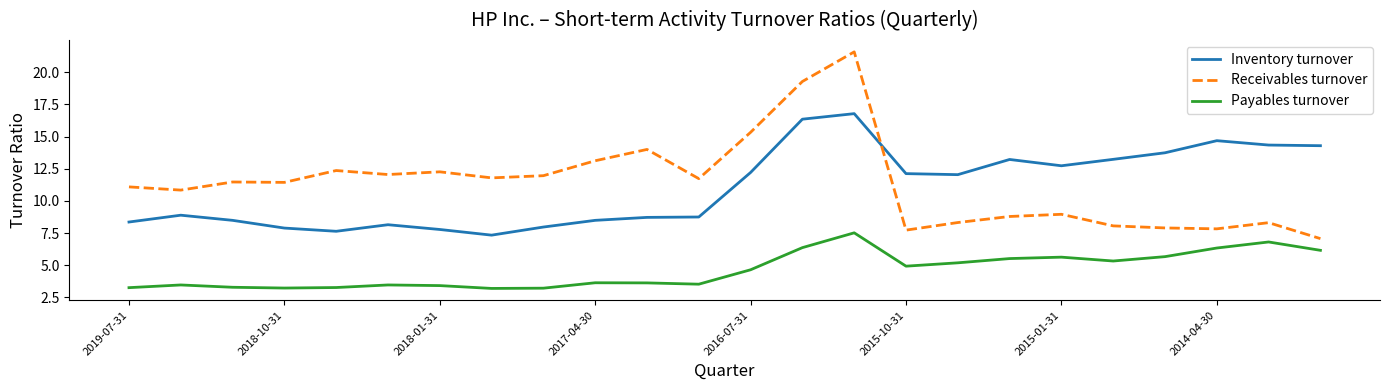

Which series has the largest range (max minus min)?

Receivables turnover